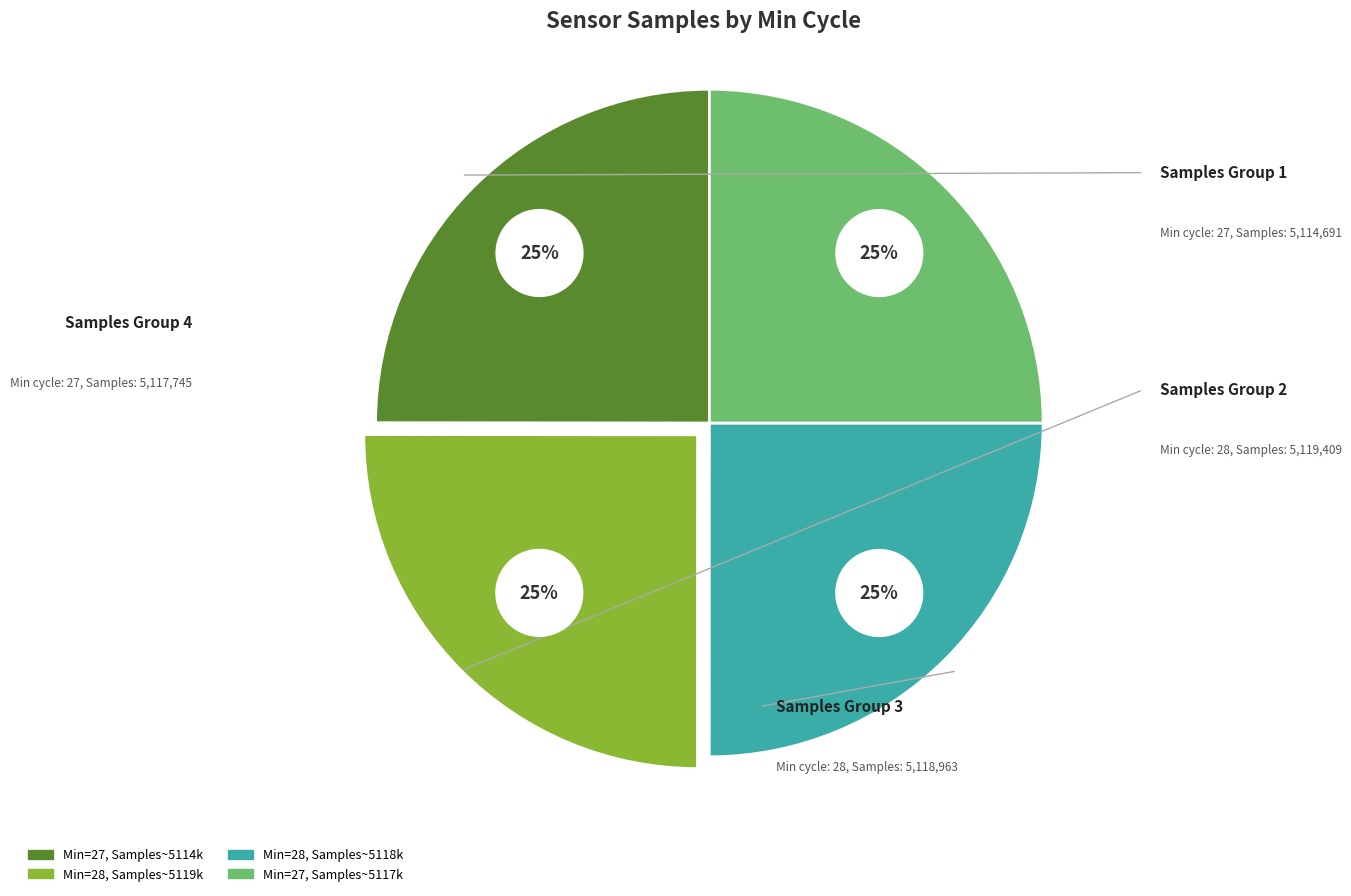

Does 27 represent more than half of the total?

No